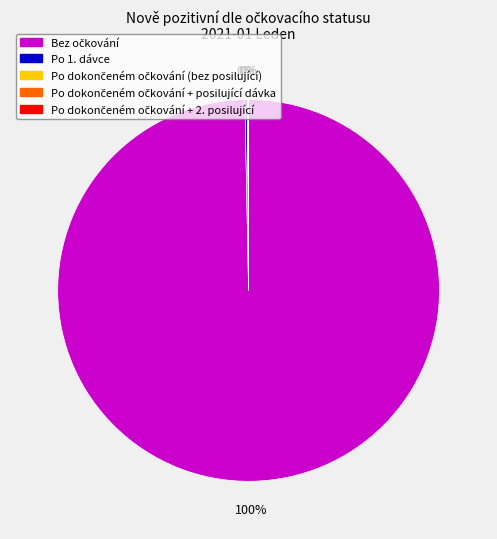

Which category has the smallest portion of the pie?

Po dokončeném očkování + posilující dávka